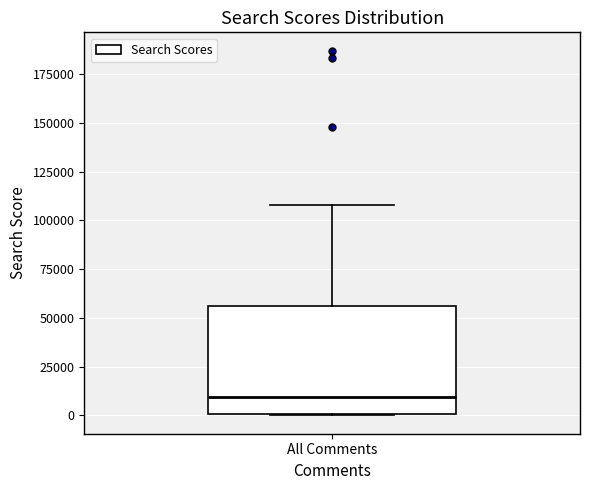

Where is the lower edge of the box for All Comments on the y-axis? The values are not printed on the chart, so give them approximately, as read against the axis.

0